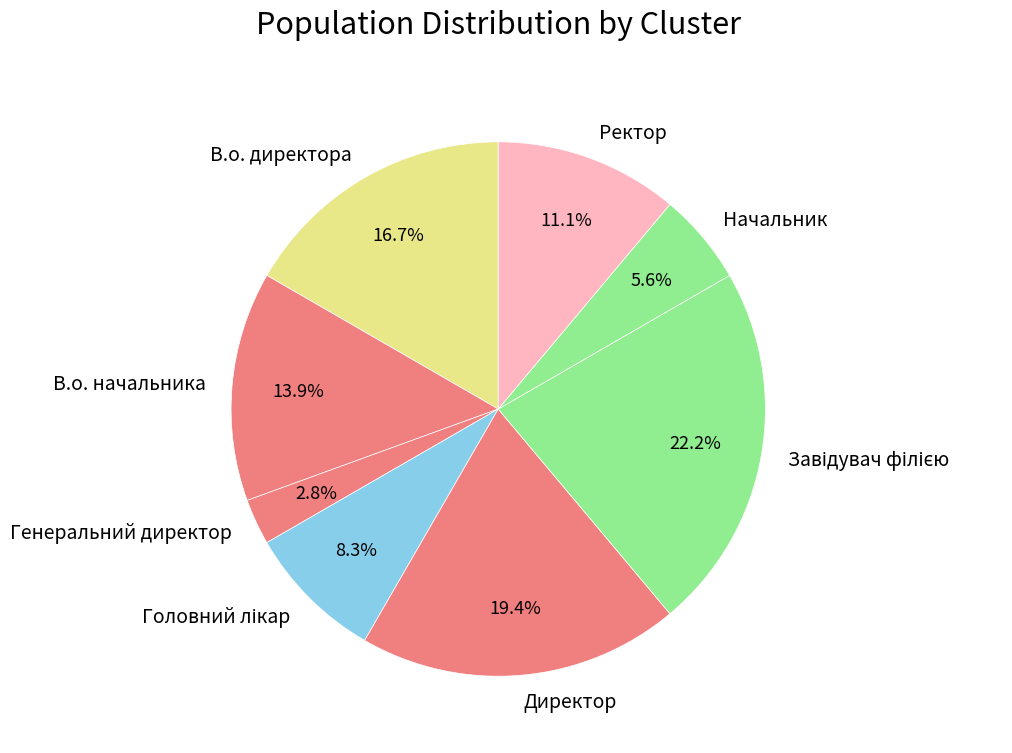

What is the smallest slice in the pie chart?

Генеральний директор